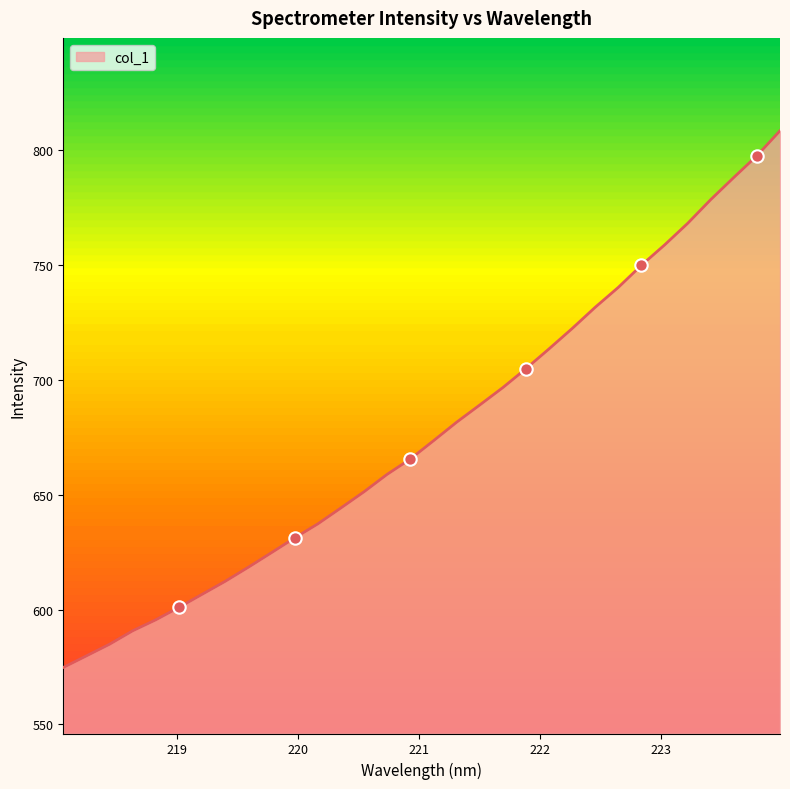

What is the smallest value displayed?

574.8